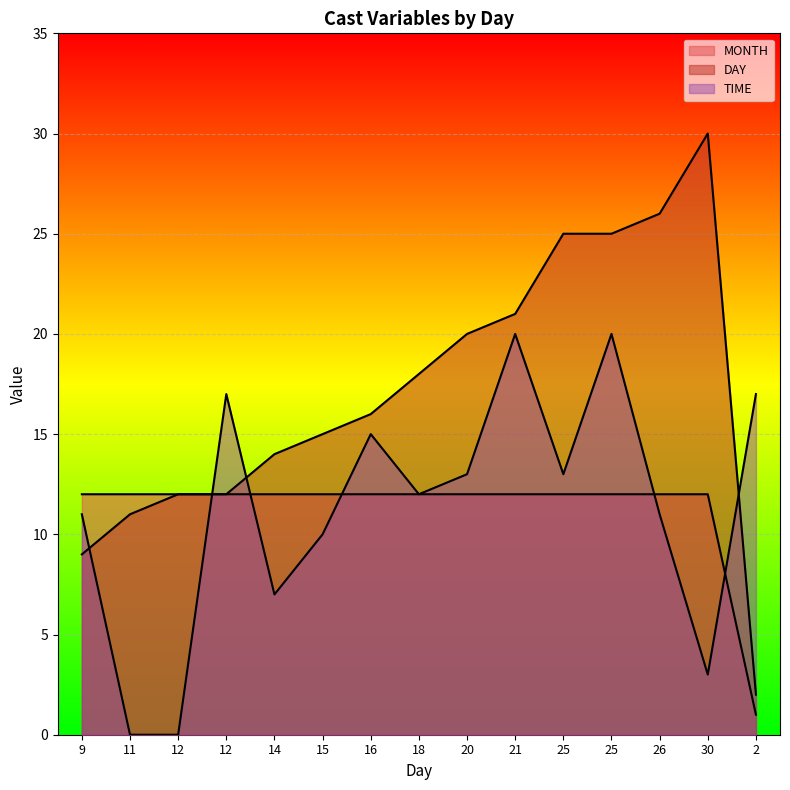

The value of DAY at 12 is 3. True or false?

False